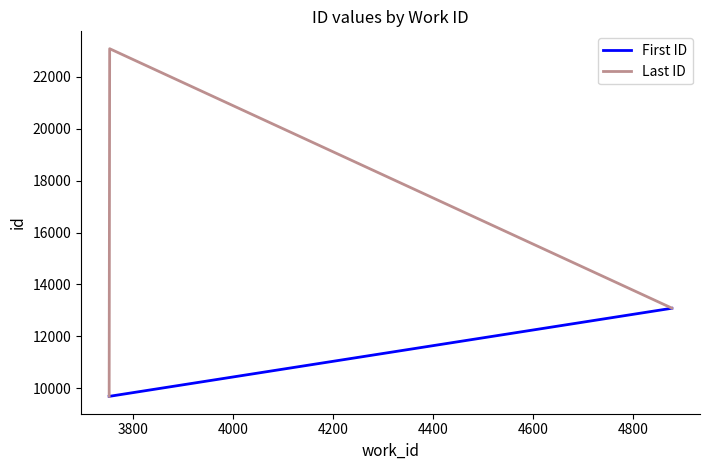

What is the minimum value shown in the chart?

9681